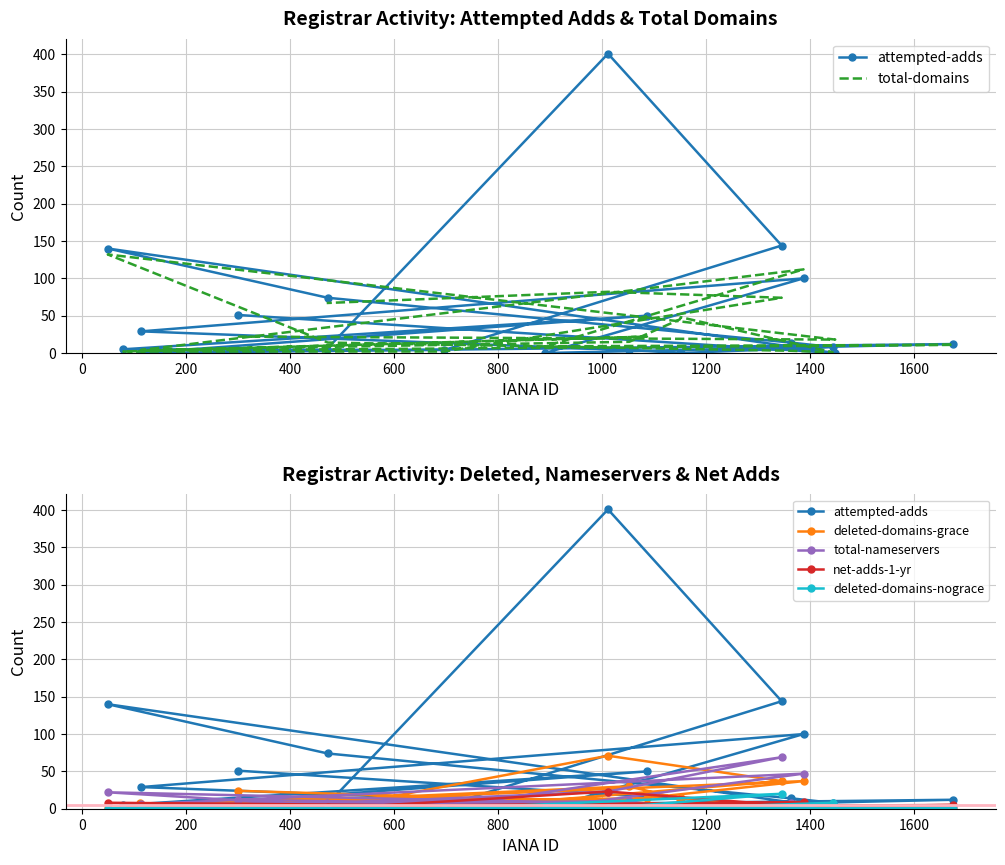

Is the value of attempted-adds at 1400 greater than the value of total-nameservers at 400?

No